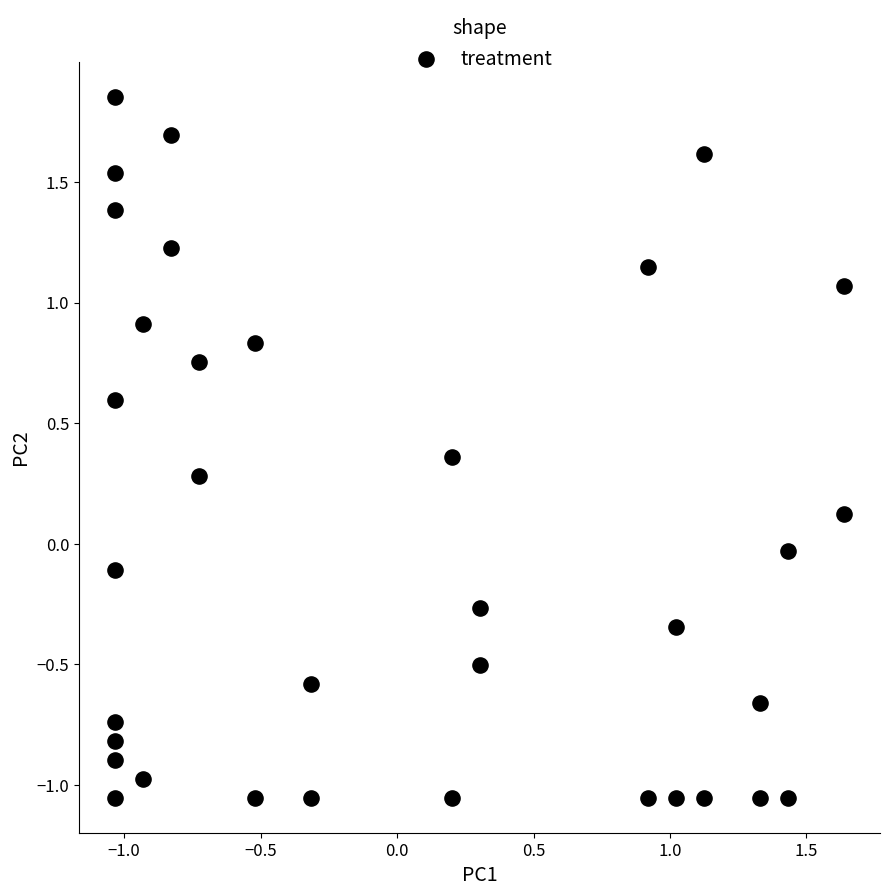

What is the range of X values (max minus min)?

2.7